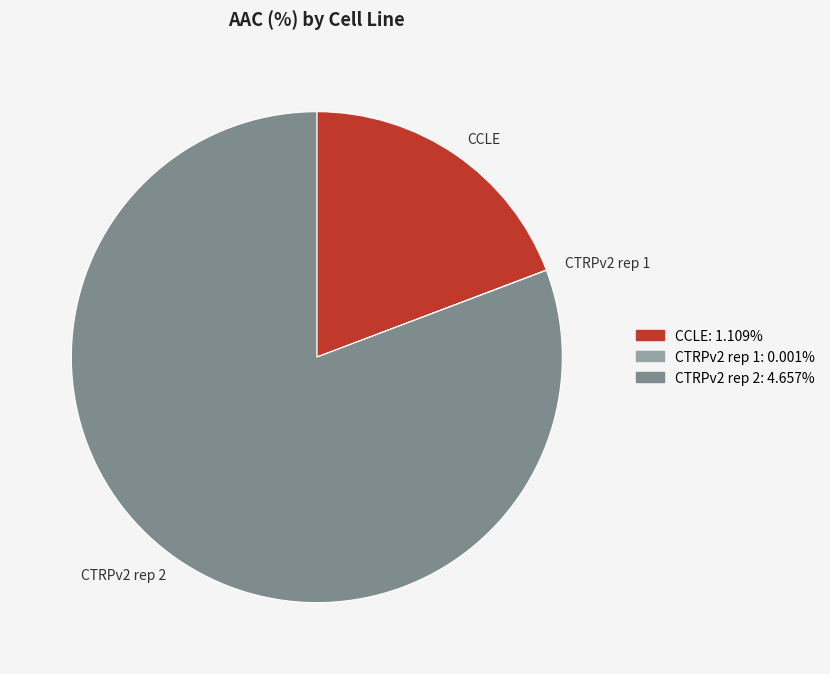

Approximately how many times larger is the value at CTRPv2 rep 2 compared to CCLE?

4.2